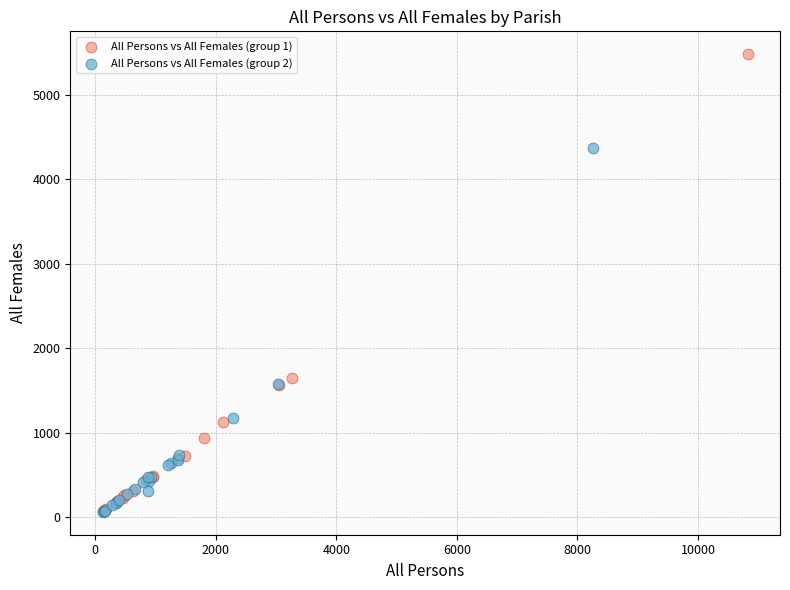

Which series reaches the maximum Y coordinate?

All Persons vs All Females (group 1)